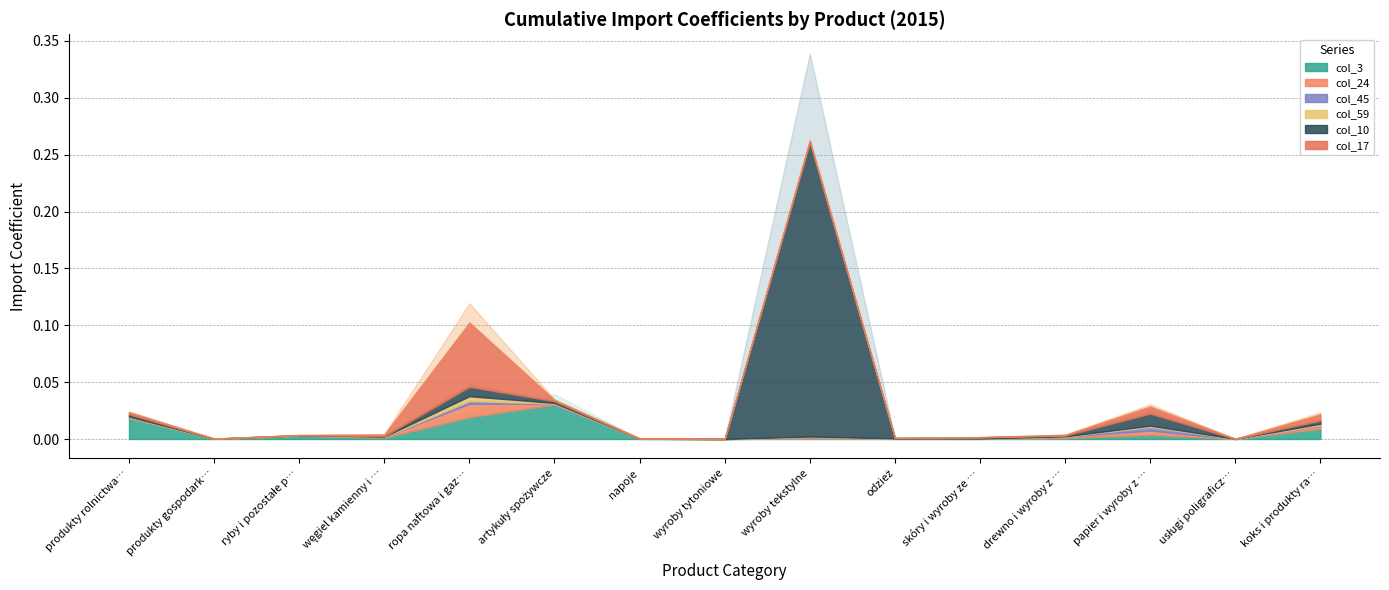

Reading left to right, list all the values displayed in this chart.

col_3 (products of agriculture): 0.0	0.0	0.0	0.0	0.0	0.0	0.0	0.0	0.0	0.0	0.0	0.0	0.0	0.0	0.0
col_24 (motor vehicles): 0.0	0.0	0.0	0.0	0.0	0.0	0.0	0.0	0.0	0.0	0.0	0.0	0.0	0.0	0.0
col_45 (telecommunications): 0.0	0.0	0.0	0.0	0.0	0.0	0.0	0.0	0.0	0.0	0.0	0.0	0.0	0.0	0.0
col_59 (financial services): 0.0	0.0	0.0	0.0	0.0	0.0	0.0	0.0	0.0	0.0	0.0	0.0	0.0	0.0	0.0
col_10 (textiles): 0.0	0.0	0.0	0.0	0.0	0.0	0.0	0.0	0.3	0.0	0.0	0.0	0.0	0.0	0.0
col_17 (chemicals): 0.0	0.0	0.0	0.0	0.1	0.0	0.0	0.0	0.0	0.0	0.0	0.0	0.0	0.0	0.0